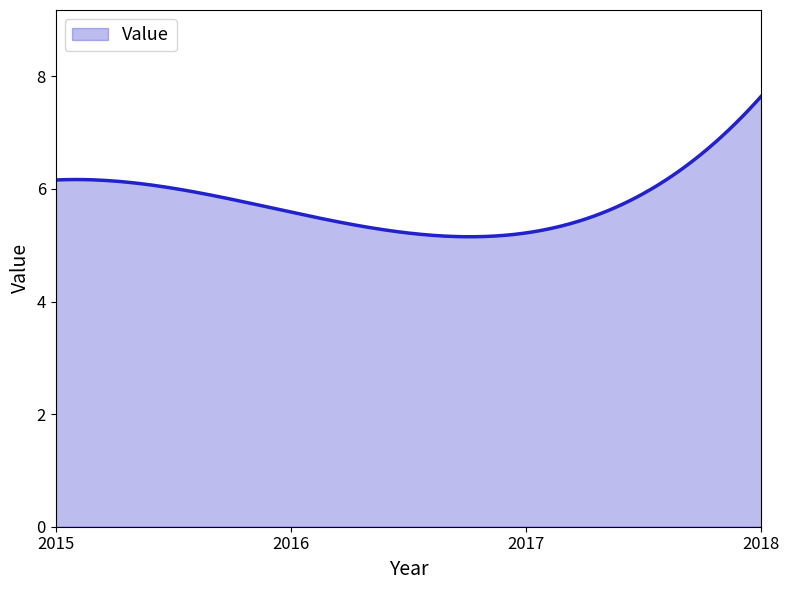

What is the minimum value shown in the chart?

5.2